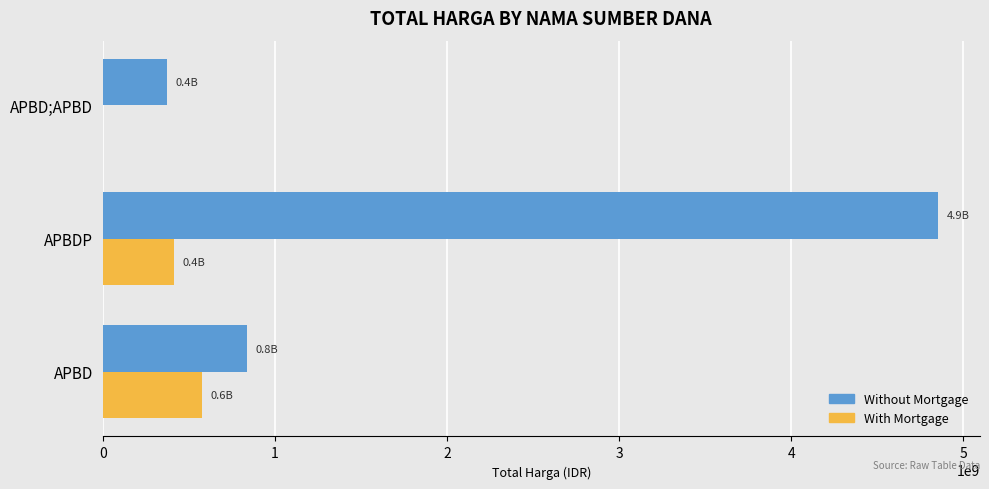

At which label does Without Mortgage reach its peak?

APBDP